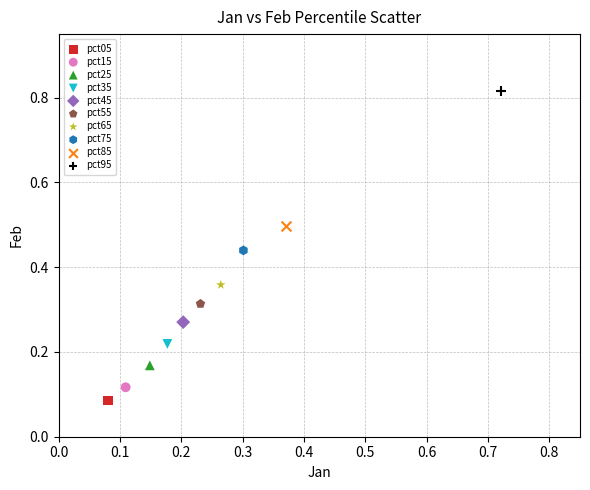

What are all the series names shown in the legend?

pct05, pct15, pct25, pct35, pct45, pct55, pct65, pct75, pct85, pct95